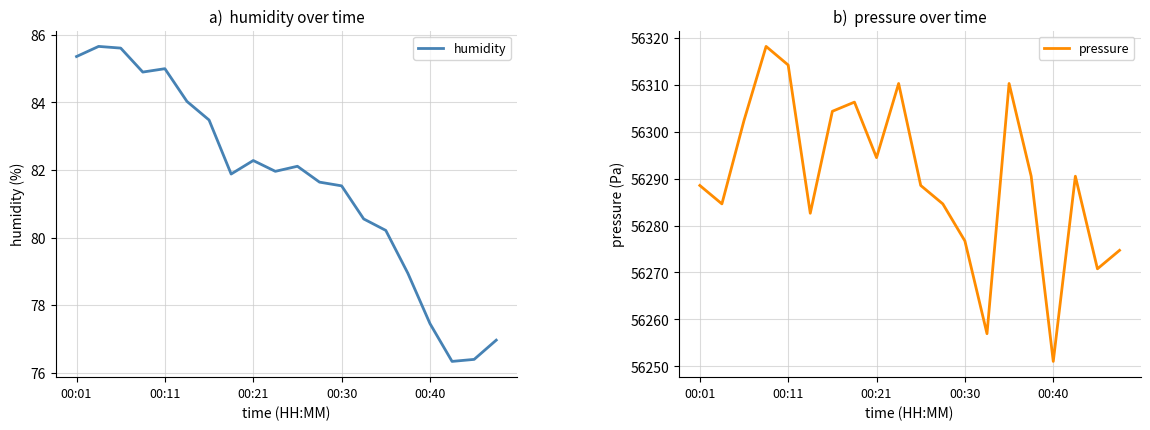

Rank the series by their average value, from highest to lowest.

pressure, humidity